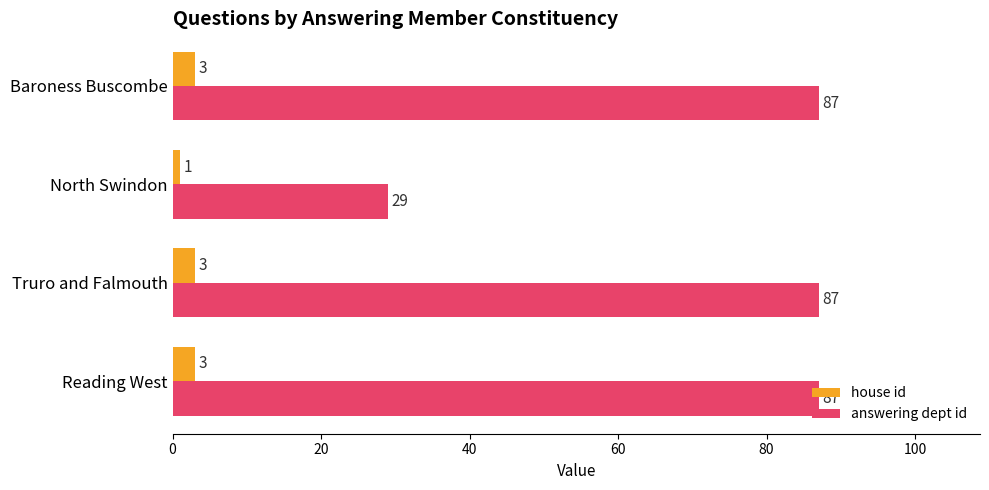

The value of answering dept id at Baroness Buscombe is 141. True or false?

False